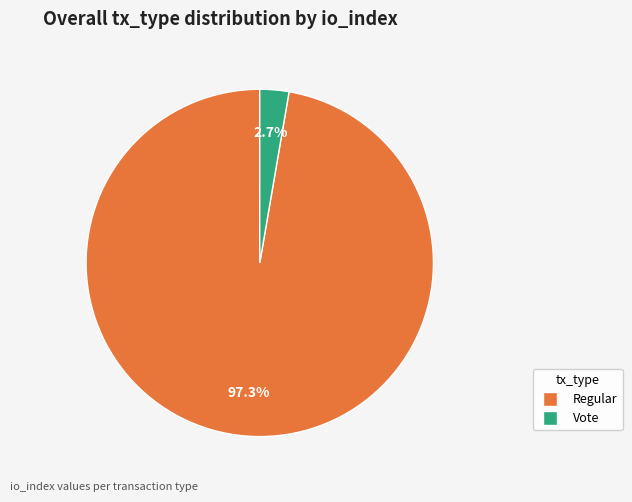

Is there a majority slice in this chart?

Yes